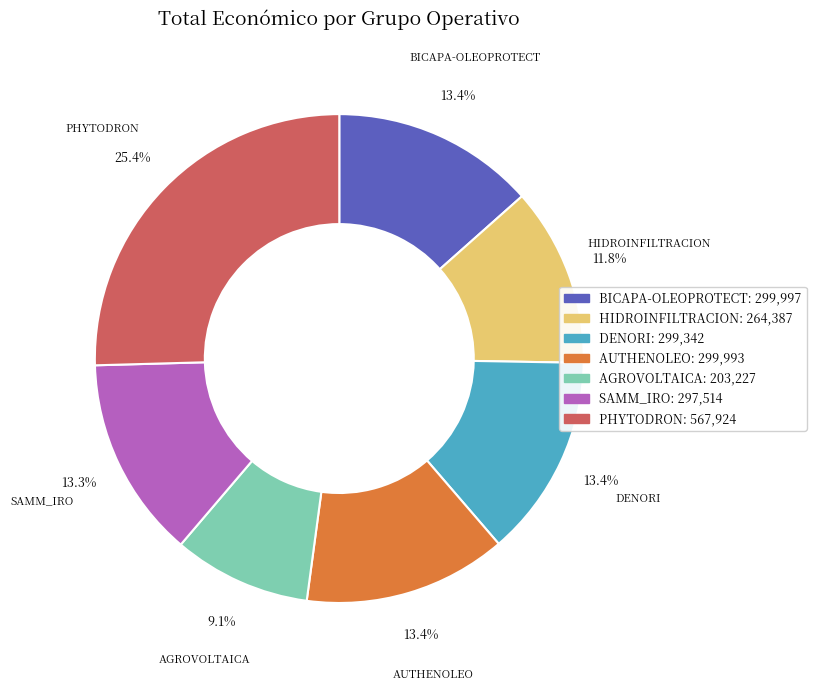

How much of the chart is everything except SAMM_IRO?

86.7%